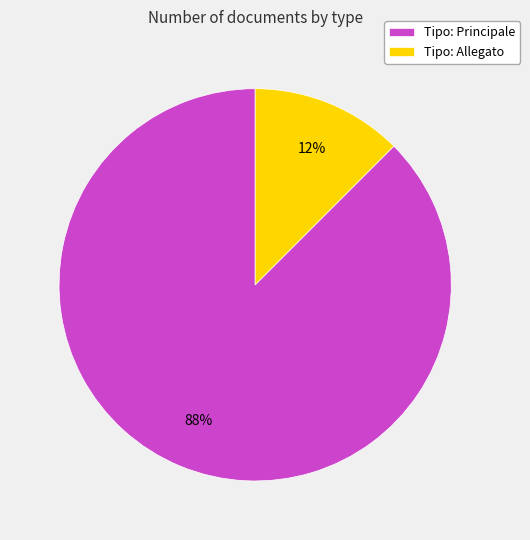

Between Tipo: Allegato and Tipo: Principale, which is larger?

Tipo: Principale